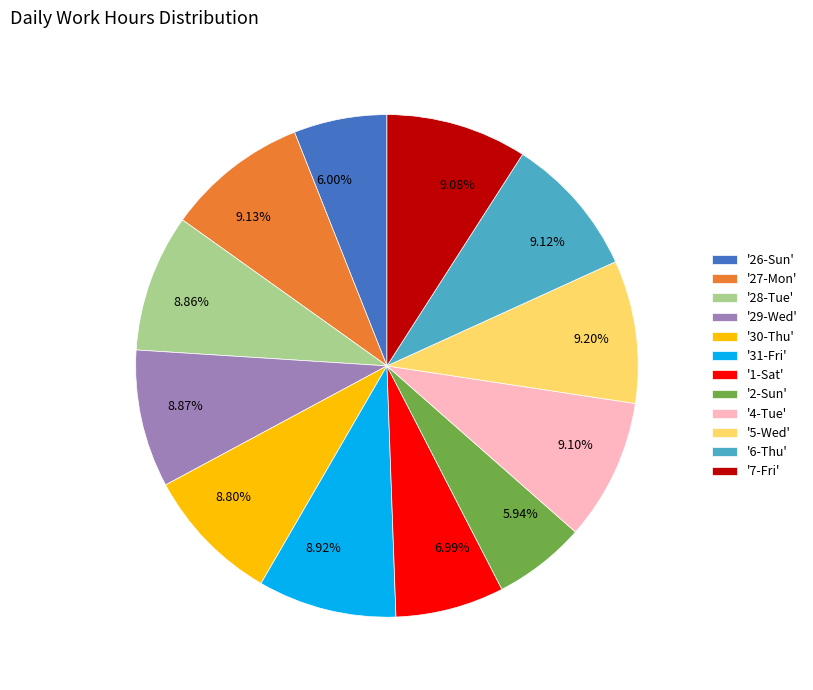

Is 5.94% the majority of the pie?

No